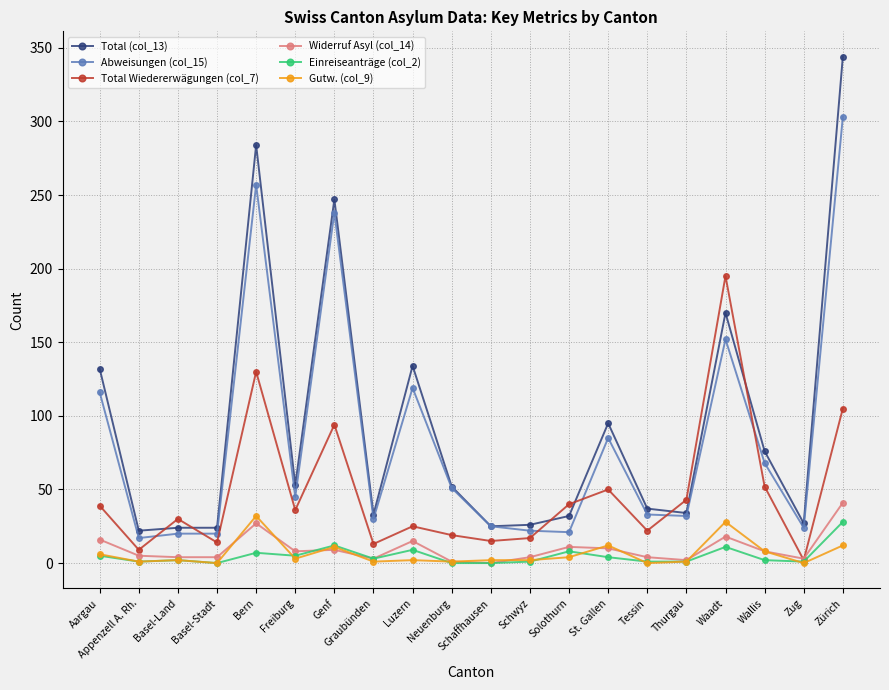

Which series has the largest total across all categories?

Total (col_13)